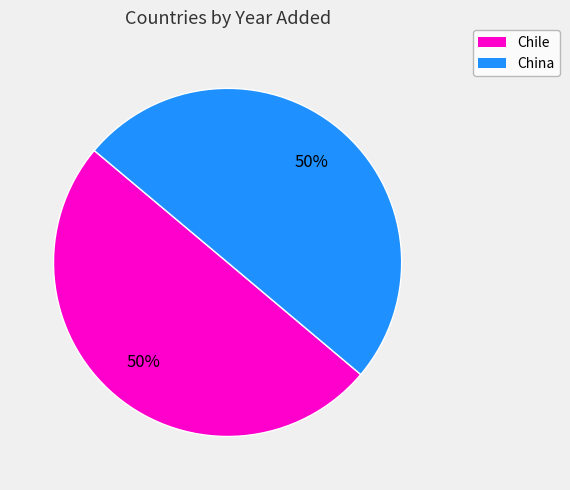

What is the ratio of the value at Chile to the value at China?

1.0